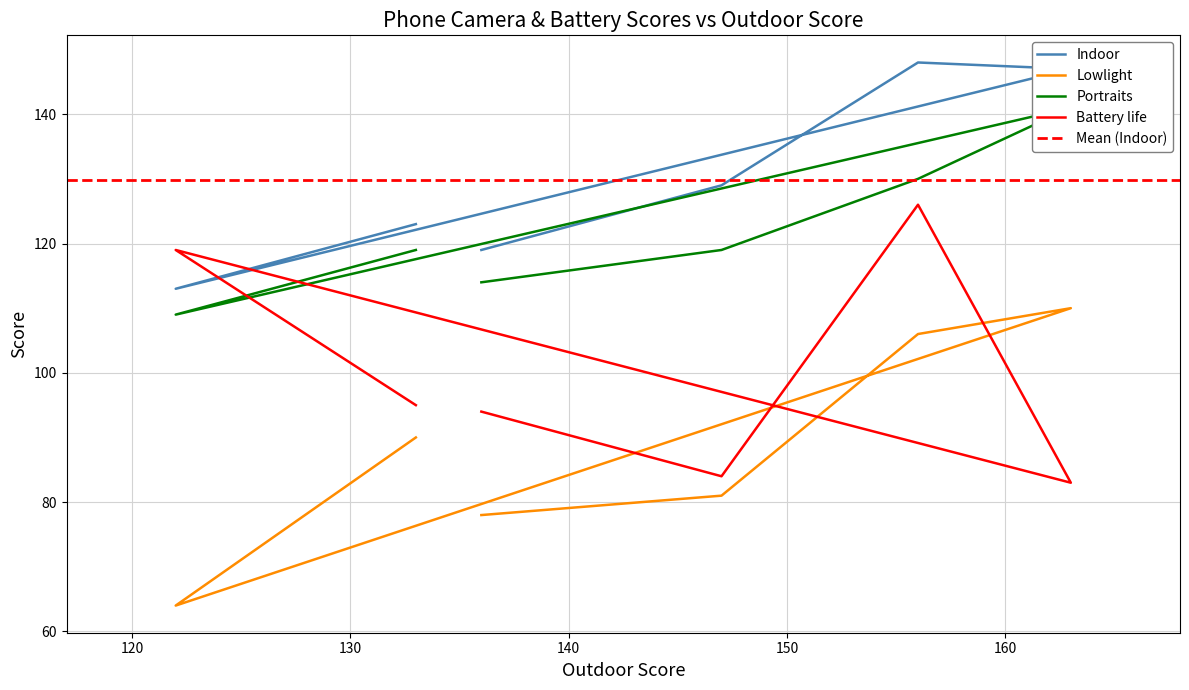

Which series has the largest range (max minus min)?

Lowlight